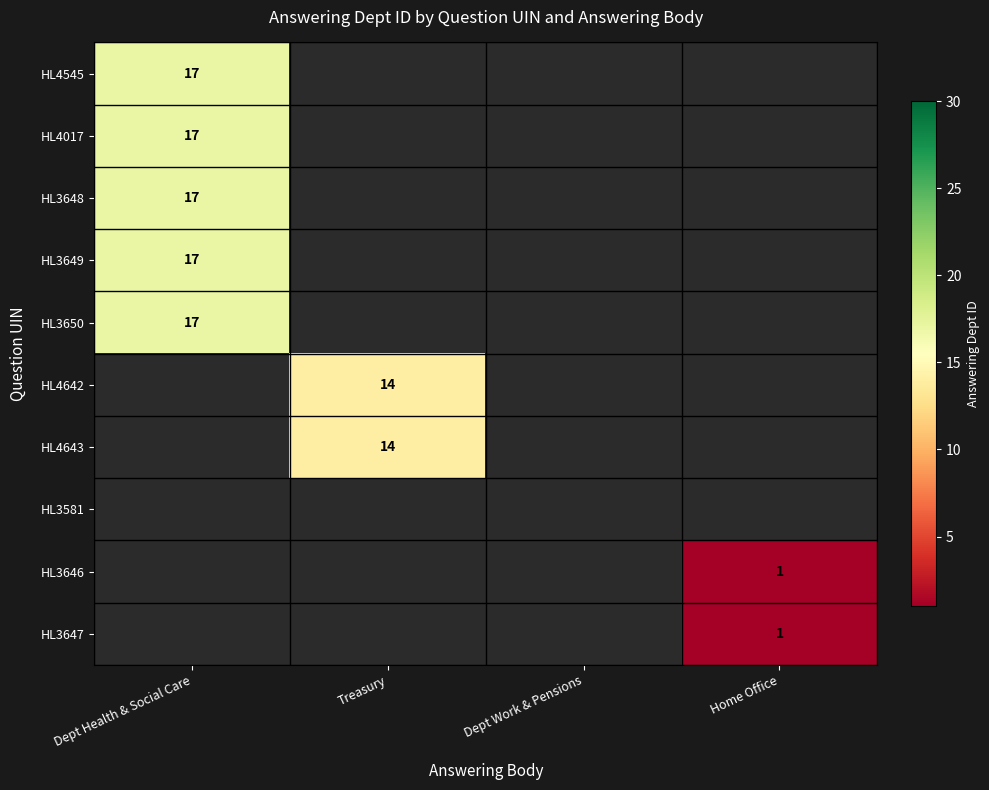

True or false: HL4642 has a value of 14 at Treasury.

True